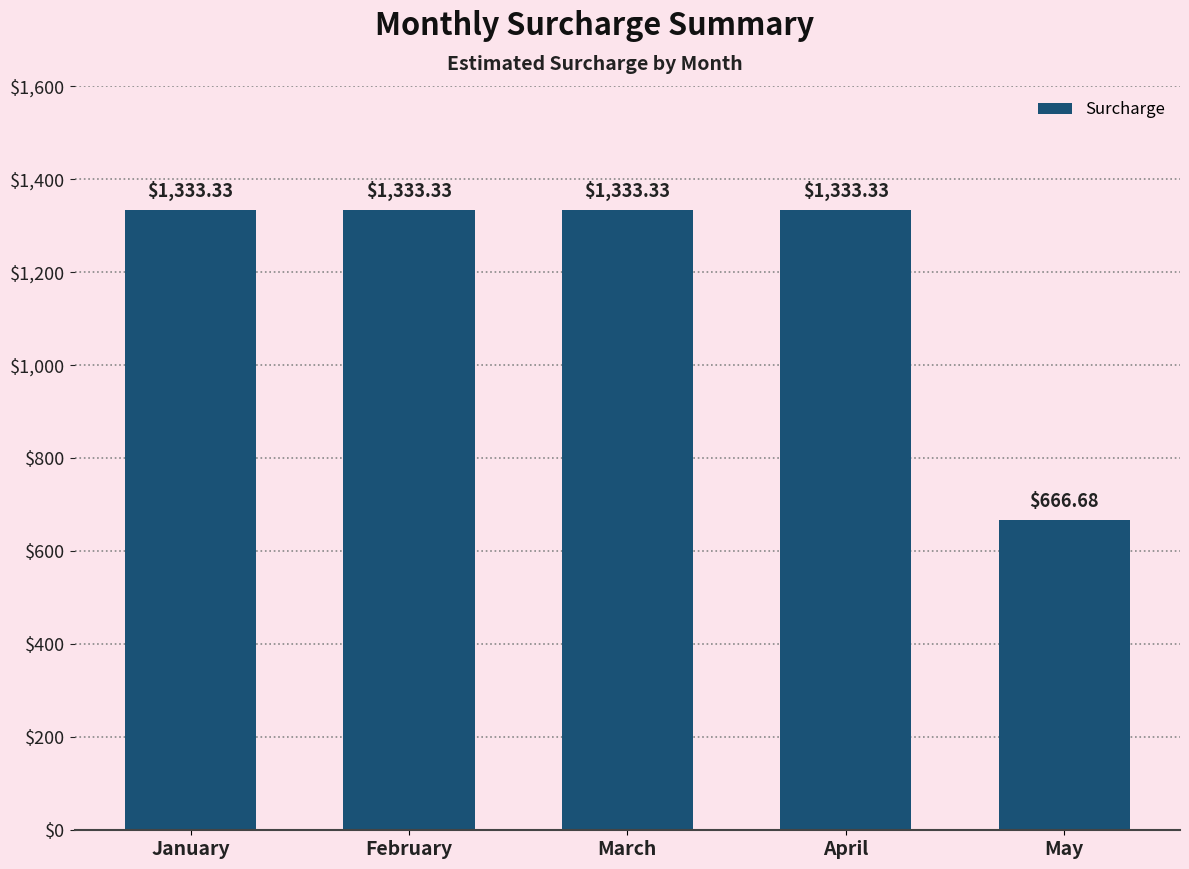

What is the value of the 5th bar from the left?

666.7